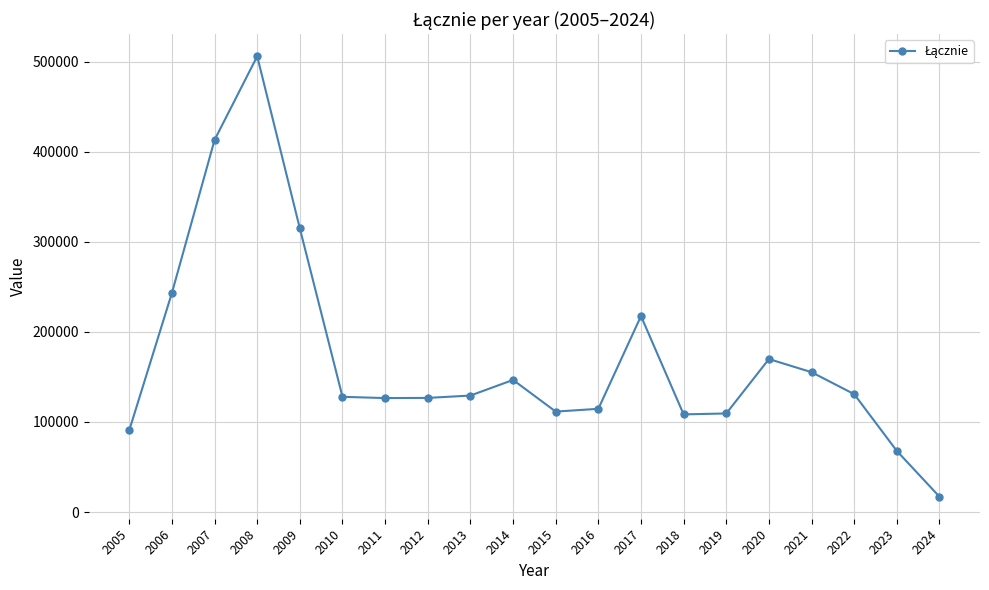

At which category does the data reach its first local peak?

2008